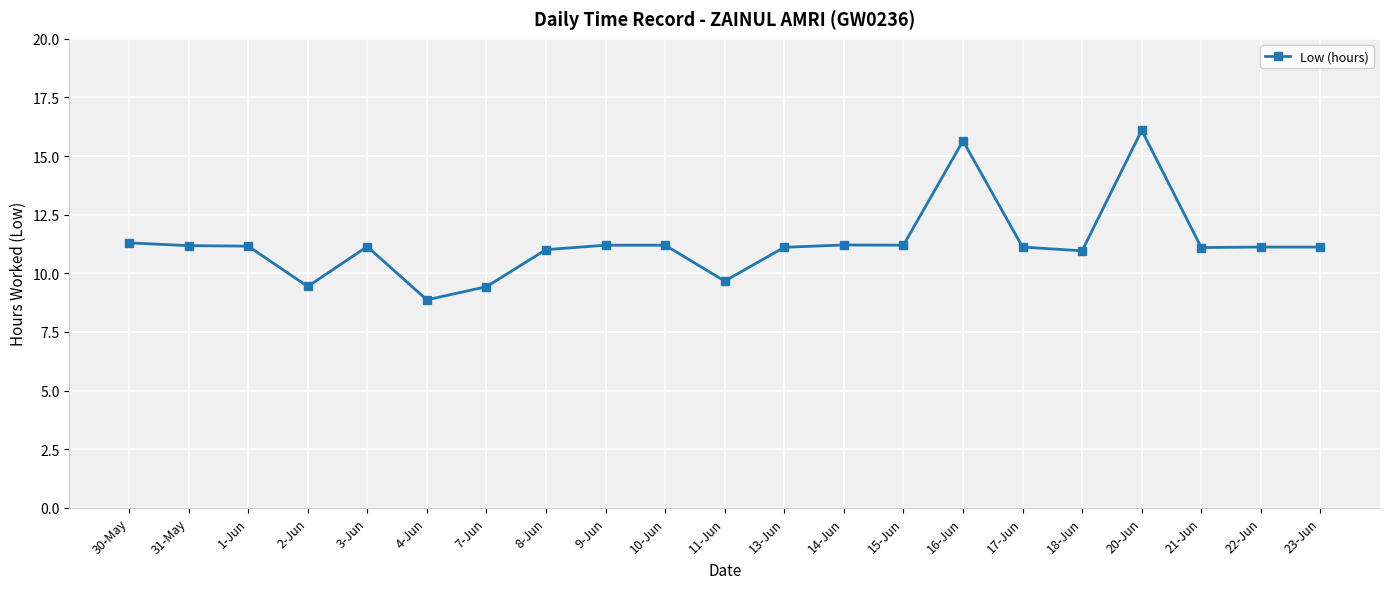

What is the value of the 8th point from the left?

11.0